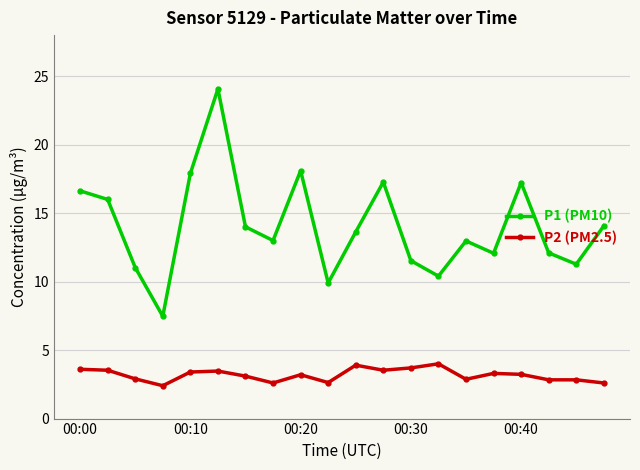

Rank the series by their average value, from highest to lowest.

P1 (PM10), P2 (PM2.5)